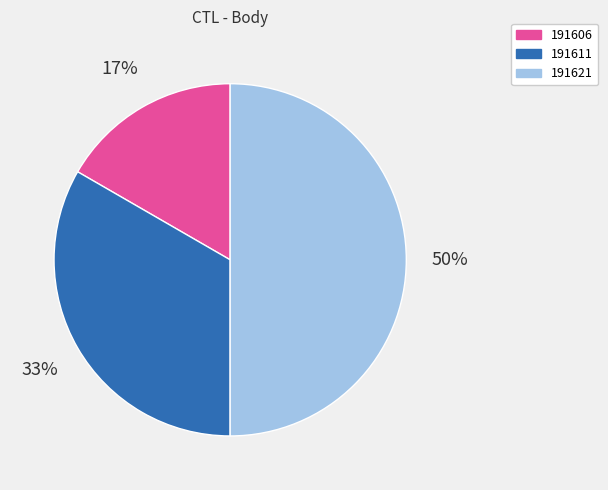

Is the sum of 191621 and 191606 greater than half?

Yes